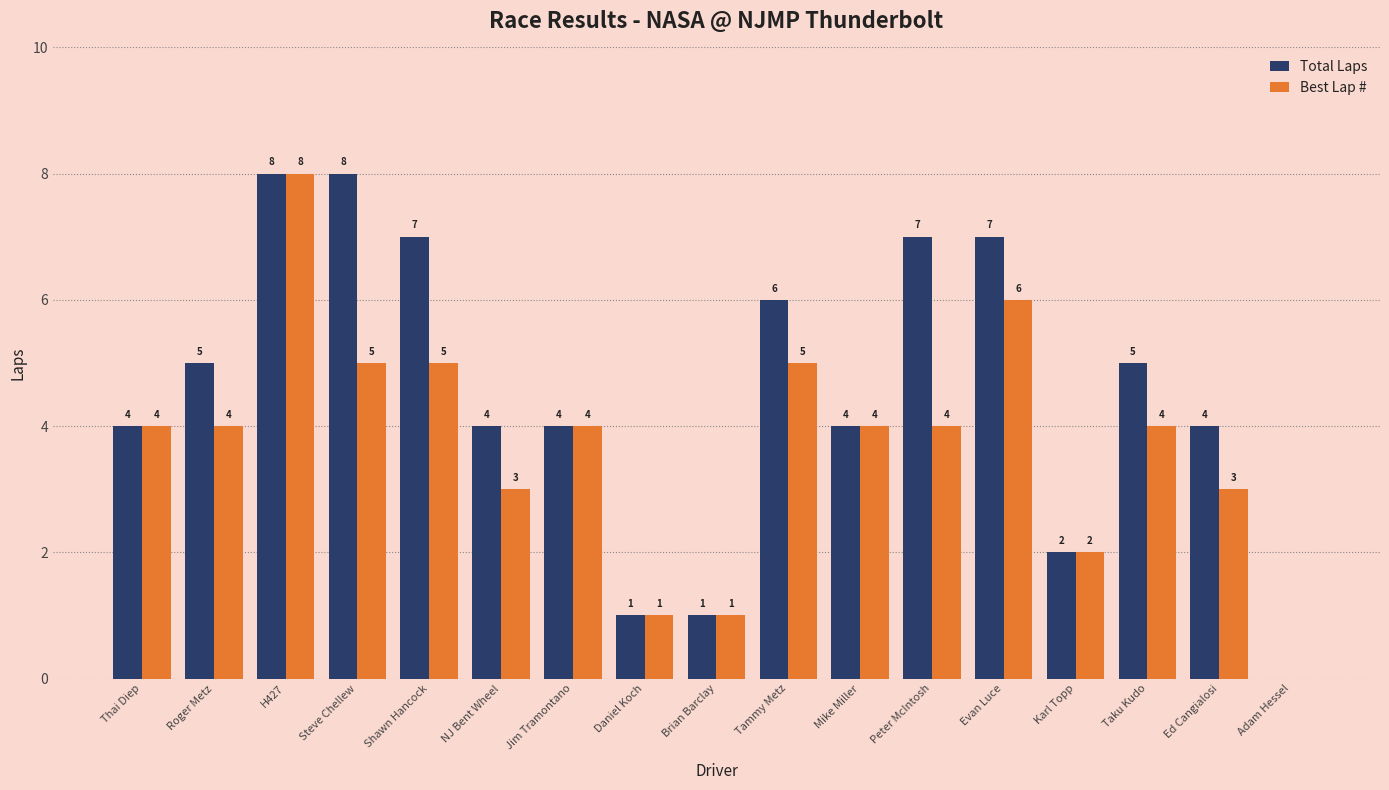

What value does the Total Laps series have at Thai Diep?

4